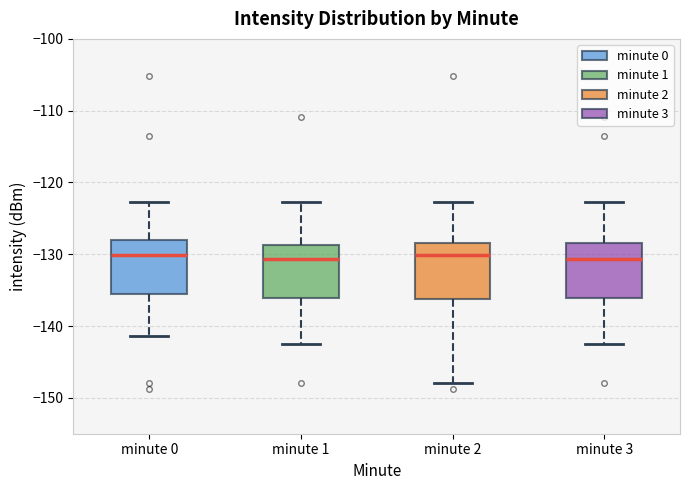

Reading left to right, read every box against the y-axis: the position of its median line, the range the box covers, and the ends of its whiskers. The values are not printed on the chart, so give them approximately, as read against the axis.

minute 0: median -130, box -136 to -128, whiskers -141 to -123
minute 1: median -131, box -136 to -129, whiskers -142 to -123
minute 2: median -130, box -136 to -128, whiskers -148 to -123
minute 3: median -131, box -136 to -128, whiskers -142 to -123